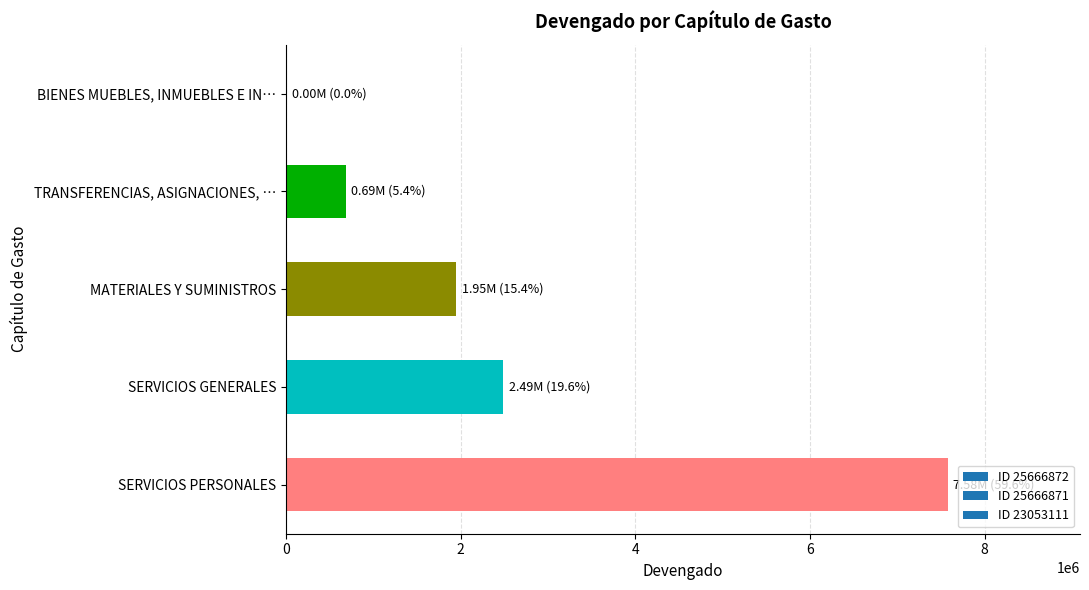

At which category does the chart reach its peak across all series?

SERVICIOS PERSONALES